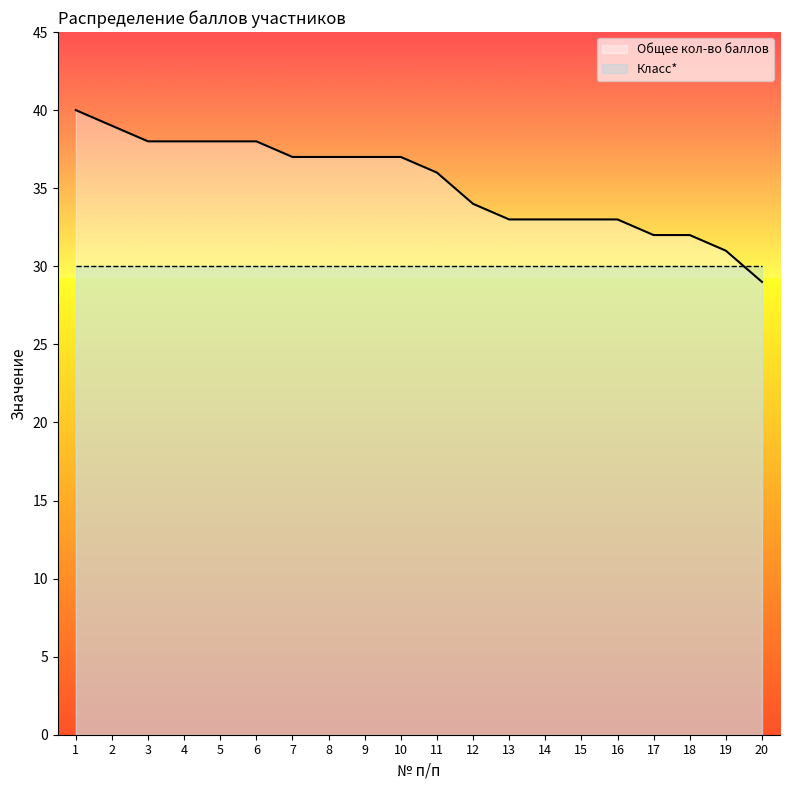

Rank the categories by value from lowest to highest.

20, 19, 17, 18, 13, 14, 15, 16, 12, 11, 7, 8, 9, 10, 3, 4, 5, 6, 2, 1